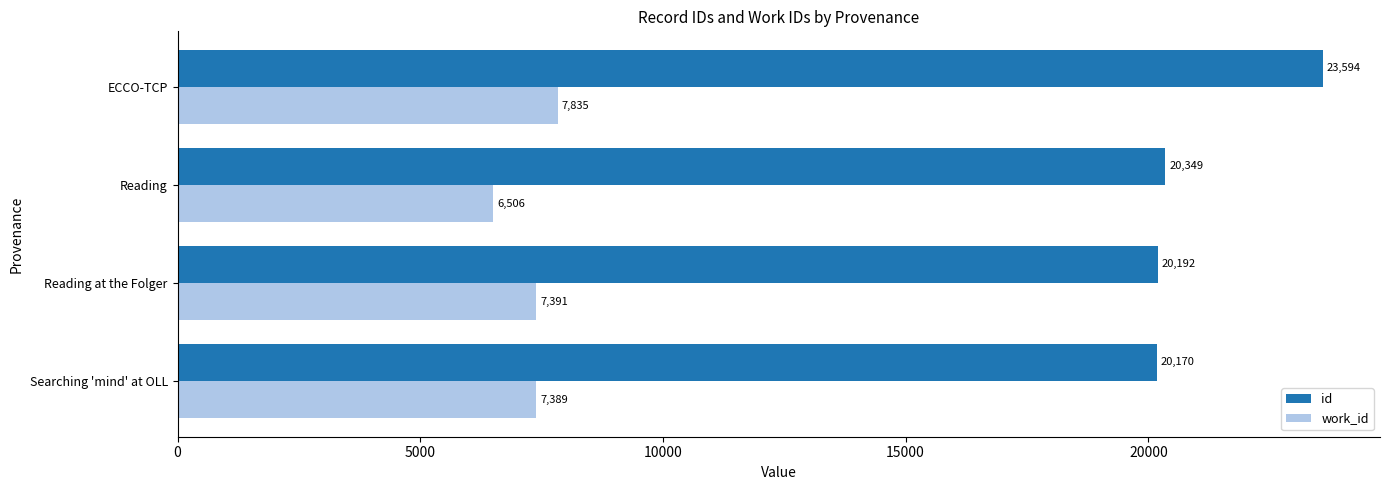

What is the approximate value of work_id at Reading?

6506.0